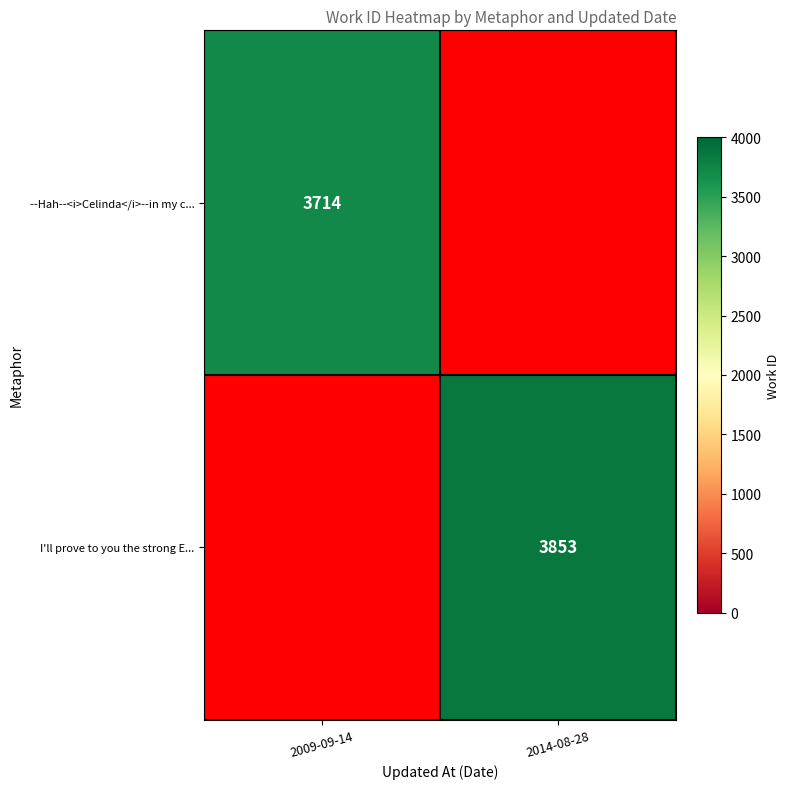

Count the number of data series in this chart.

2